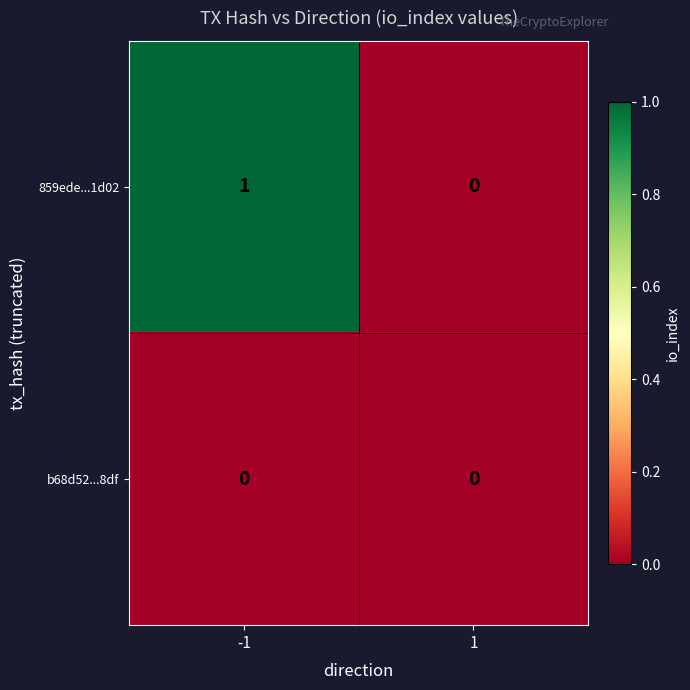

Which series has the widest spread of values?

859ede...1d02